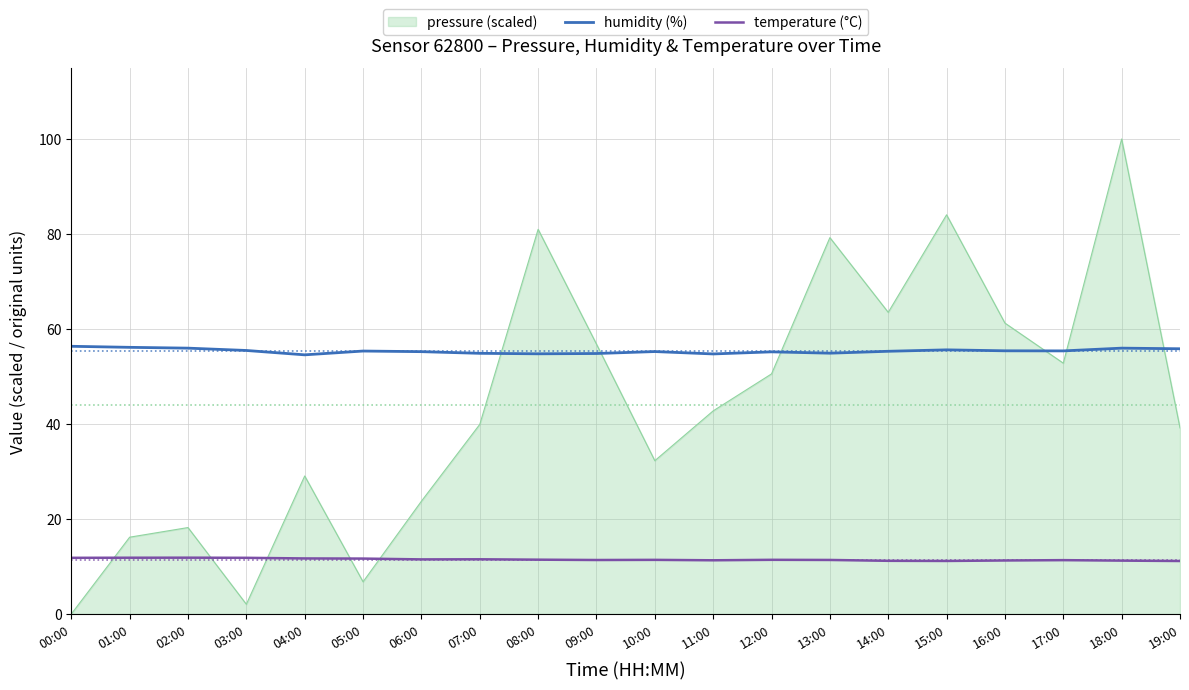

The humidity (%) series shows 54.6 at 04:00. True or false?

True